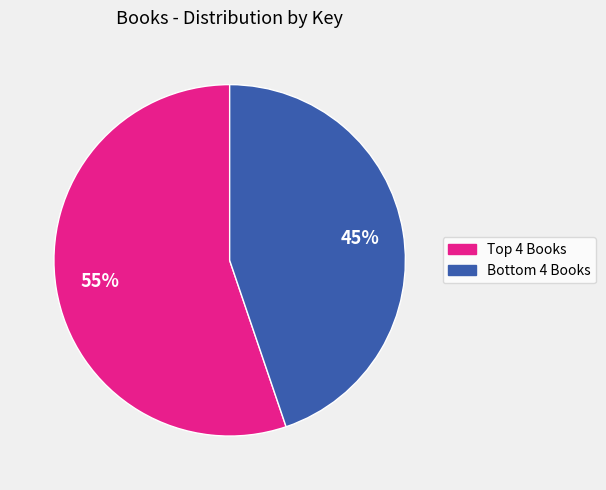

To the nearest percent, what is the difference between the largest and smallest slice percentages?

10%